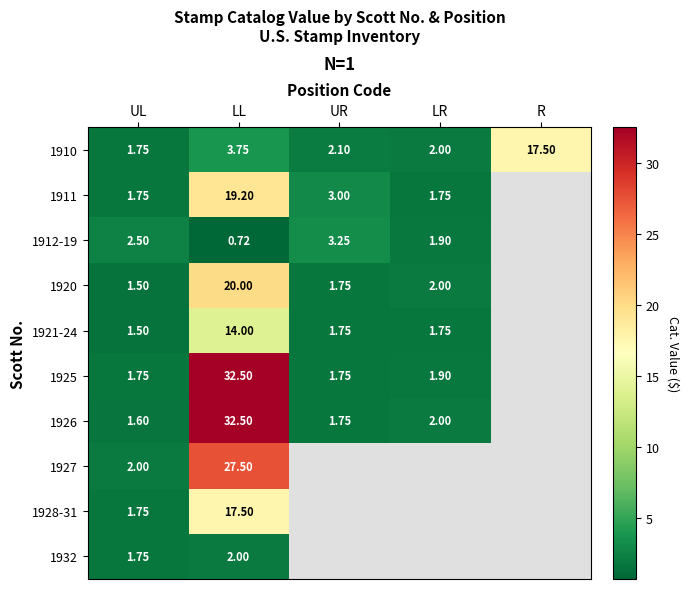

List the series in order of their peak value, highest first.

1925, 1926, 1927, 1920, 1911, 1910, 1928-31, 1921-24, 1912-19, 1932